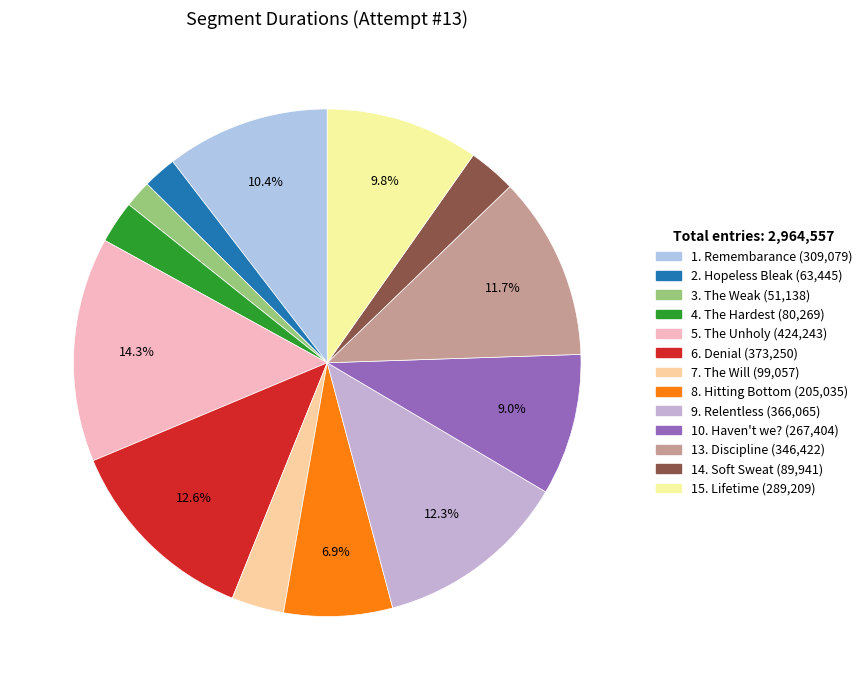

Combined, what portion of the pie is 1. Remembarance and 14. Soft Sweat?

13.5%